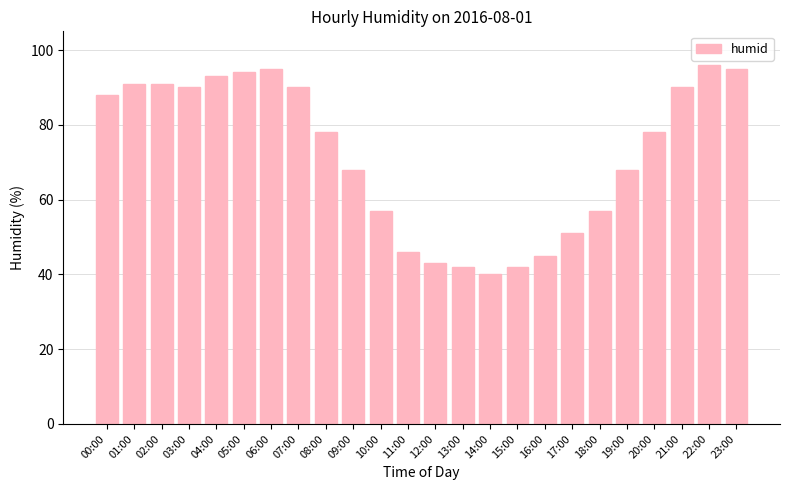

Where does the data first go above 78?

00:00